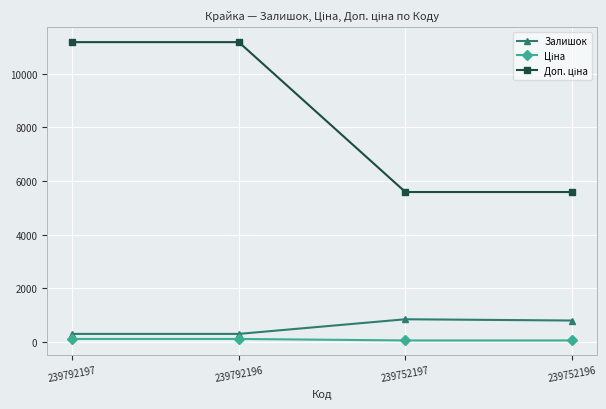

Does the chart have visible grid lines?

Yes